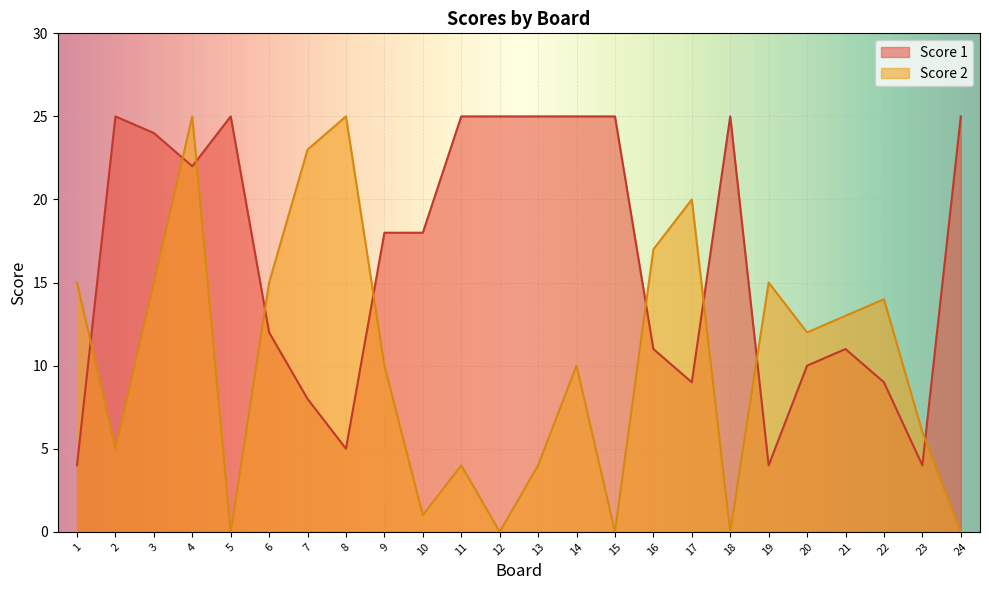

At which label does Score 2 first exceed 12?

1